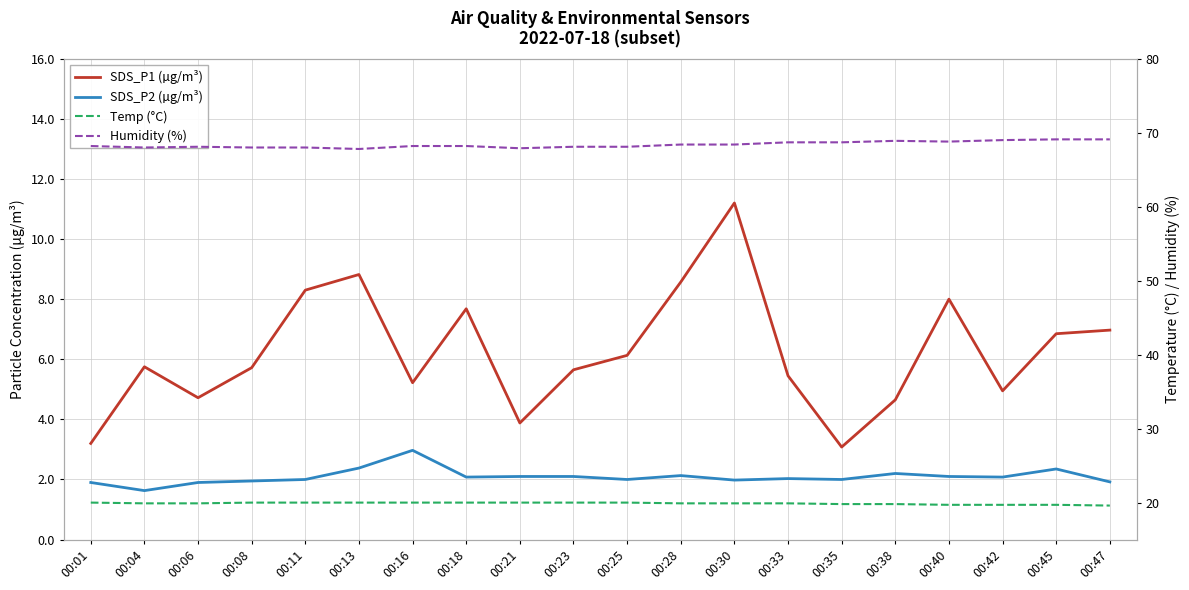

Which series has the widest spread of values?

SDS_P1 (µg/m³)